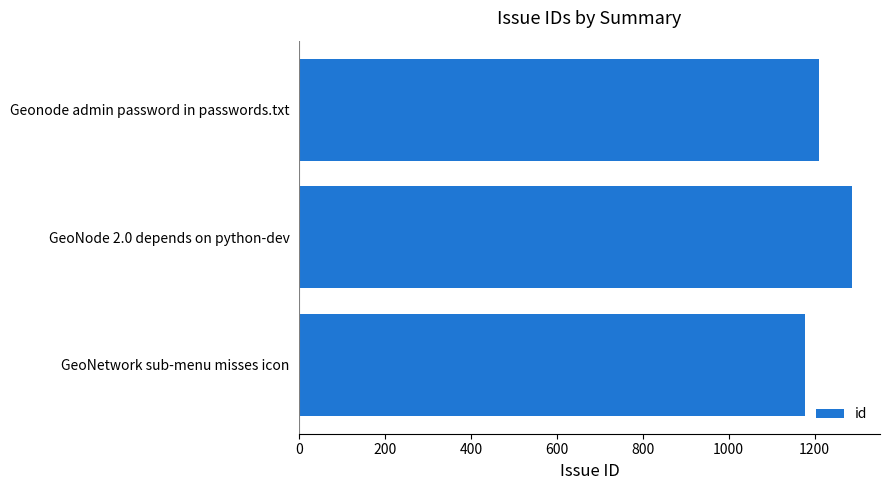

At which label is the value closest to 1233?

Geonode admin password in passwords.txt